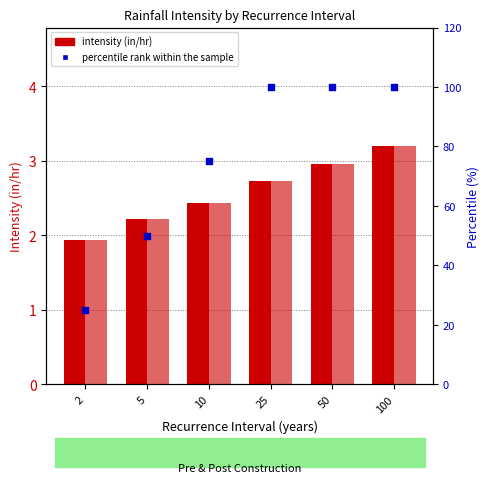

At how many categories does at least one series exceed 35?

5